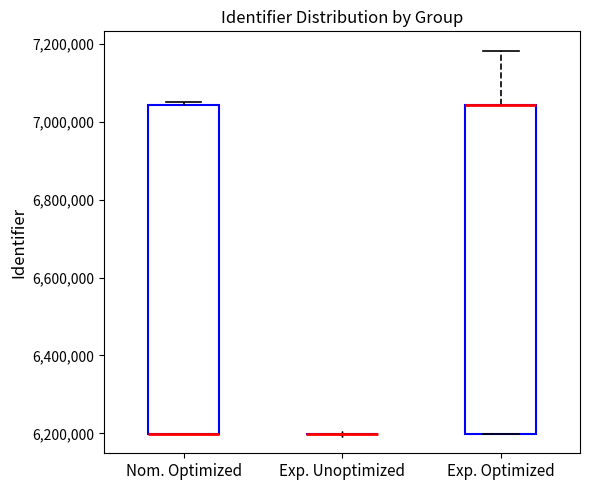

Reading left to right, transcribe this box plot: for each box, give where its median line is, the range the box spans, and where its two whiskers end, as read against the y-axis. The values are not printed on the chart, so give them approximately, as read against the axis.

Nom. Optimized: median 6200000 (drawn on the box's lower edge), box 6200000 to 7040000, whiskers 6200000 to 7040000 (just above the box's upper edge)
Exp. Unoptimized: box collapsed to a line at 6200000, whiskers 6200000 to 6200000
Exp. Optimized: median 7040000 (drawn on the box's upper edge), box 6200000 to 7040000, whiskers 6200000 to 7180000